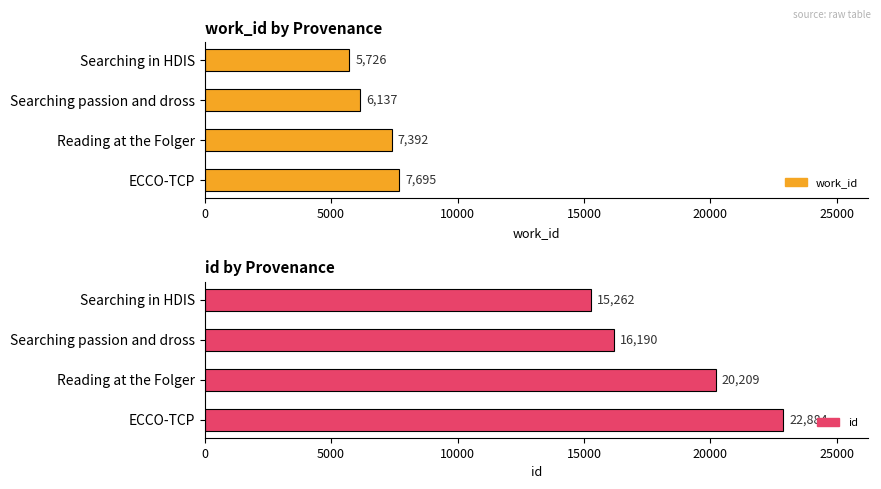

Reading left to right, what are all the values shown in this chart?

work_id: 5726	6137	7392	7695
id: 15262	16190	20209	22884